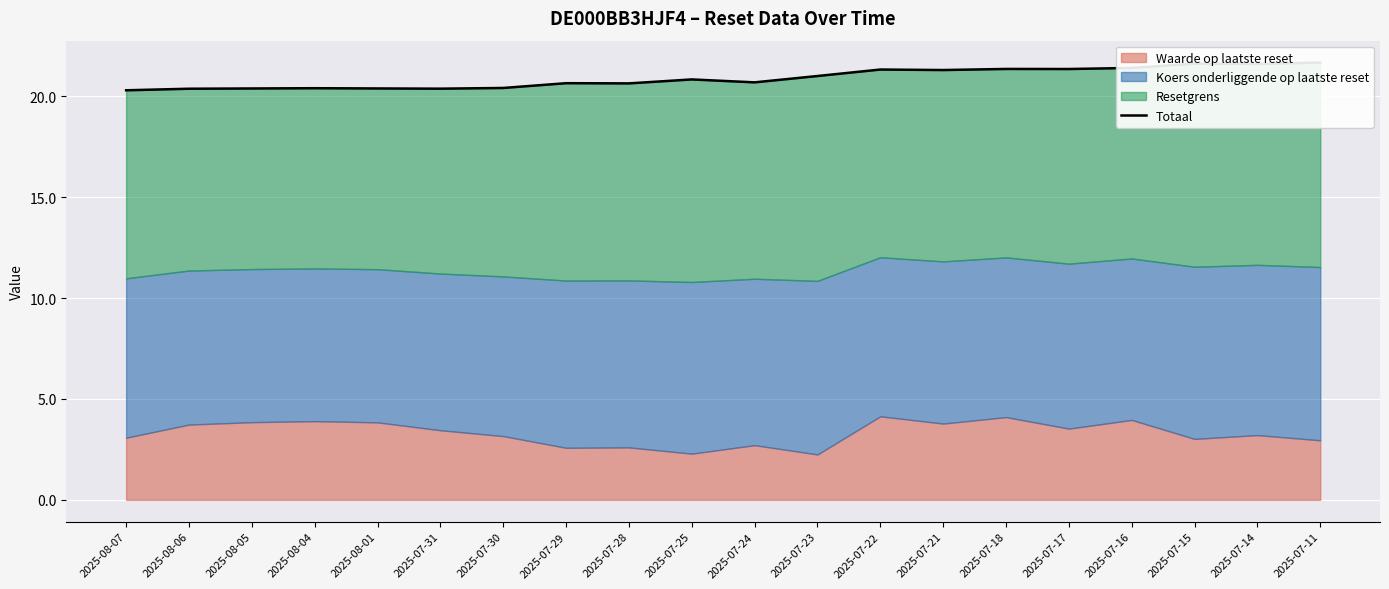

What is the label of the 8th point from the left?

2025-07-29